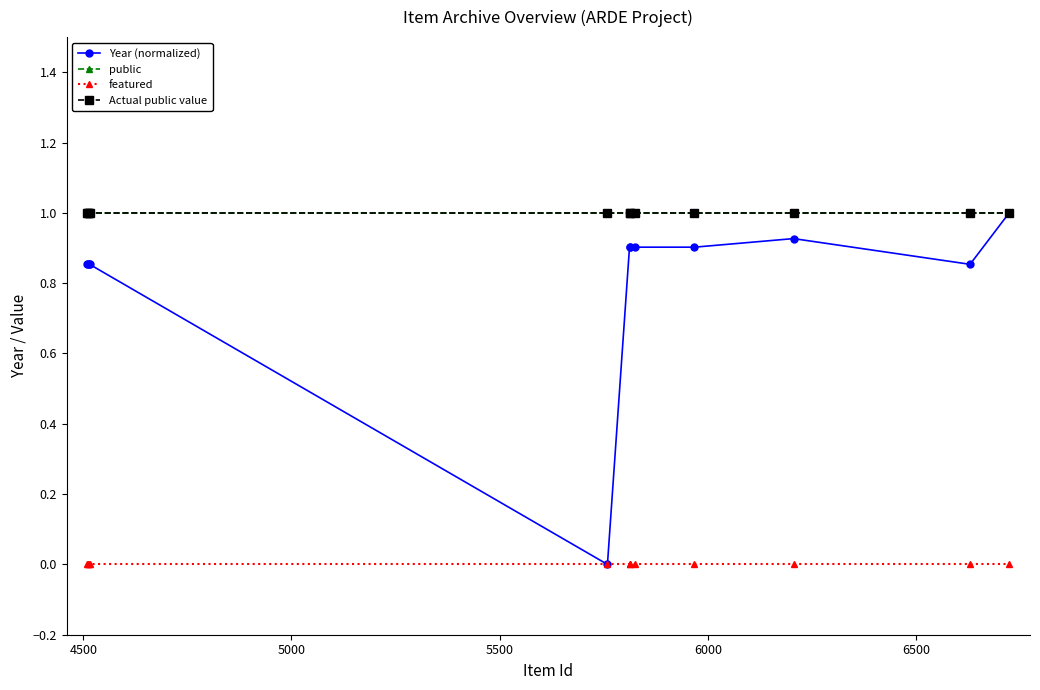

Does the chart have visible grid lines?

No